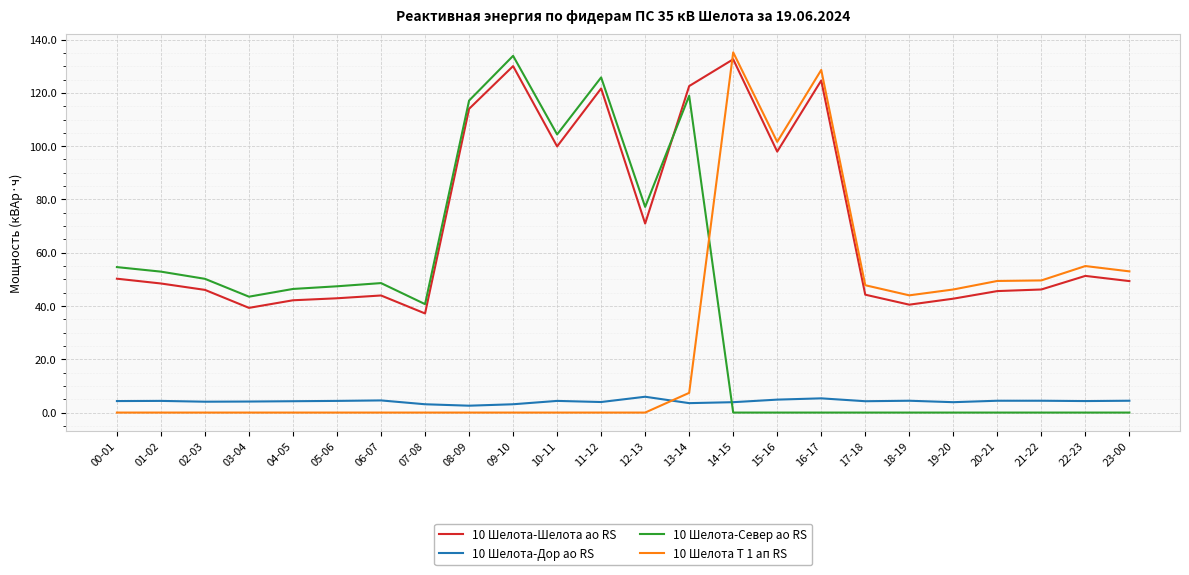

List the series in order of their overall mean, lowest first.

10 Шелота-Дор ао RS, 10 Шелота Т 1 ап RS, 10 Шелота-Север ао RS, 10 Шелота-Шелота ао RS